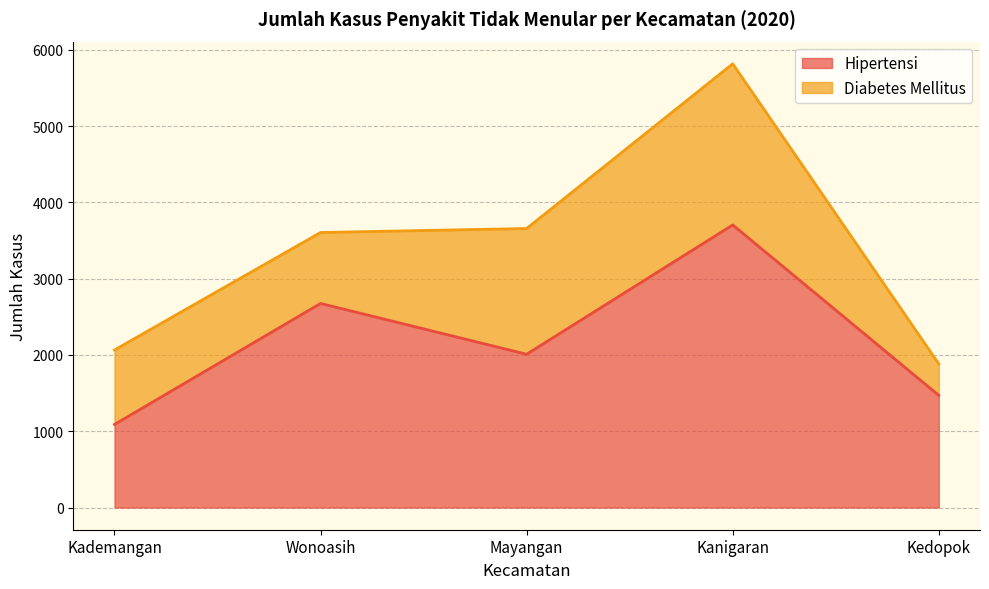

Count the values in the range 1470 to 2675.

3